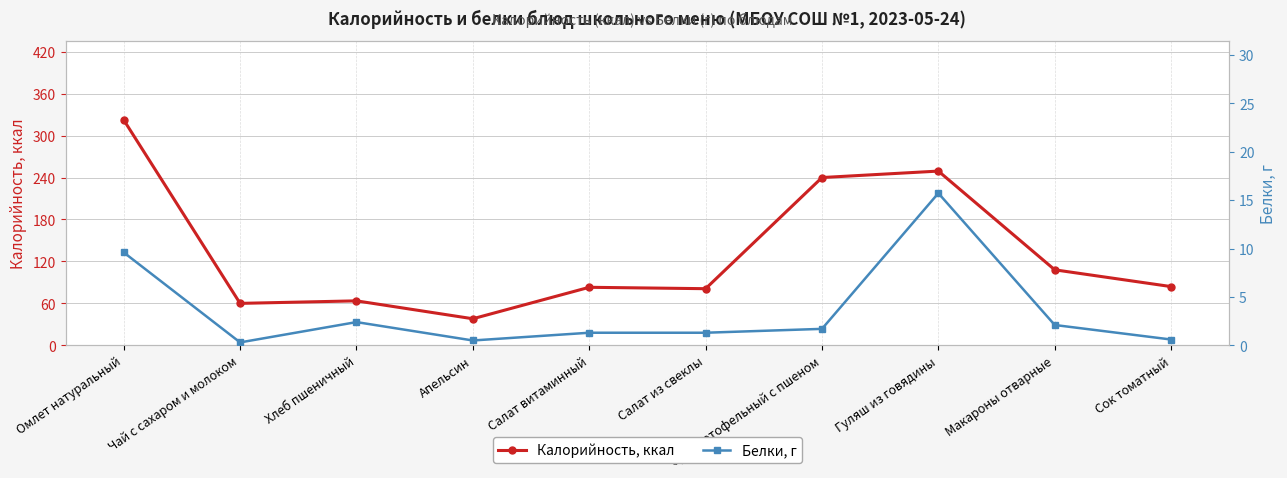

Where is the first local minimum for Калорийность, ккал?

Чай с сахаром и молоком